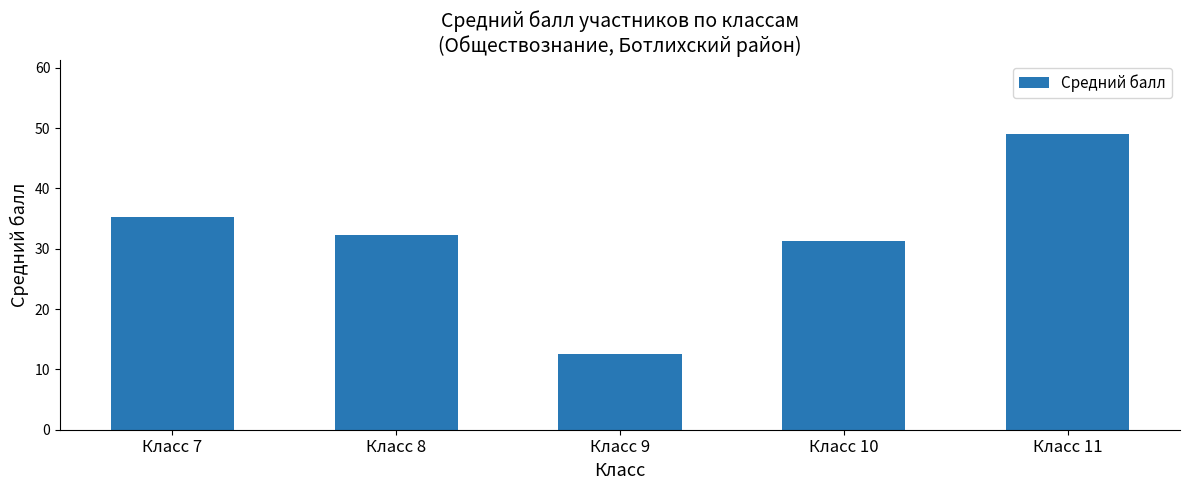

The value at Класс 11 is 68.7. True or false?

False